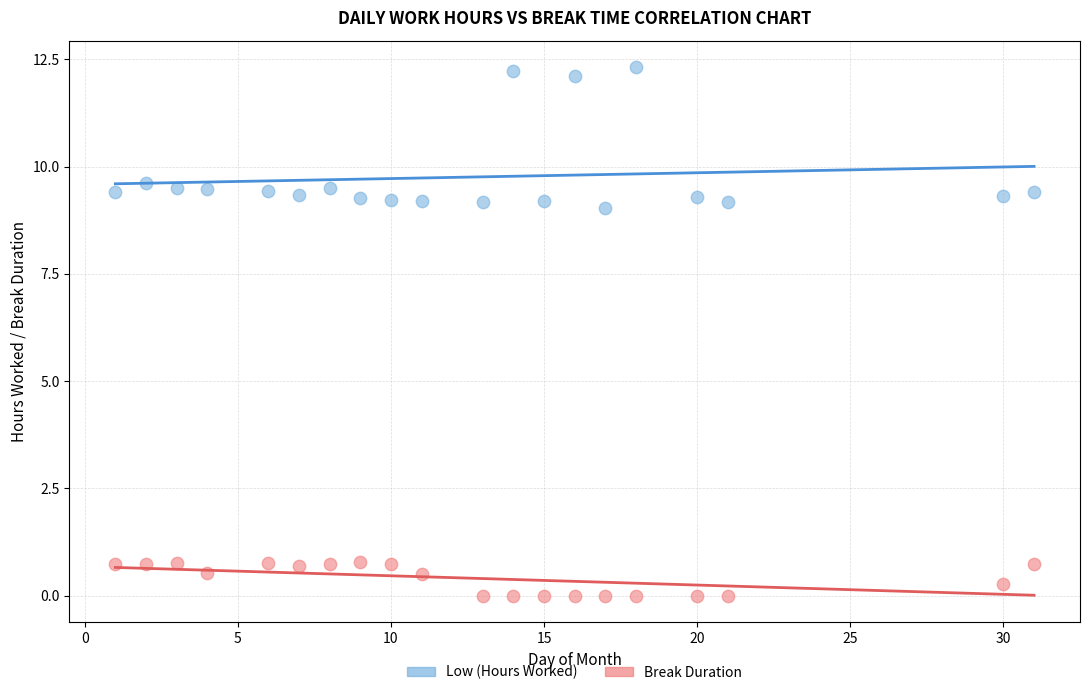

What is the X range (max minus min) for the scatter plot?

30.0